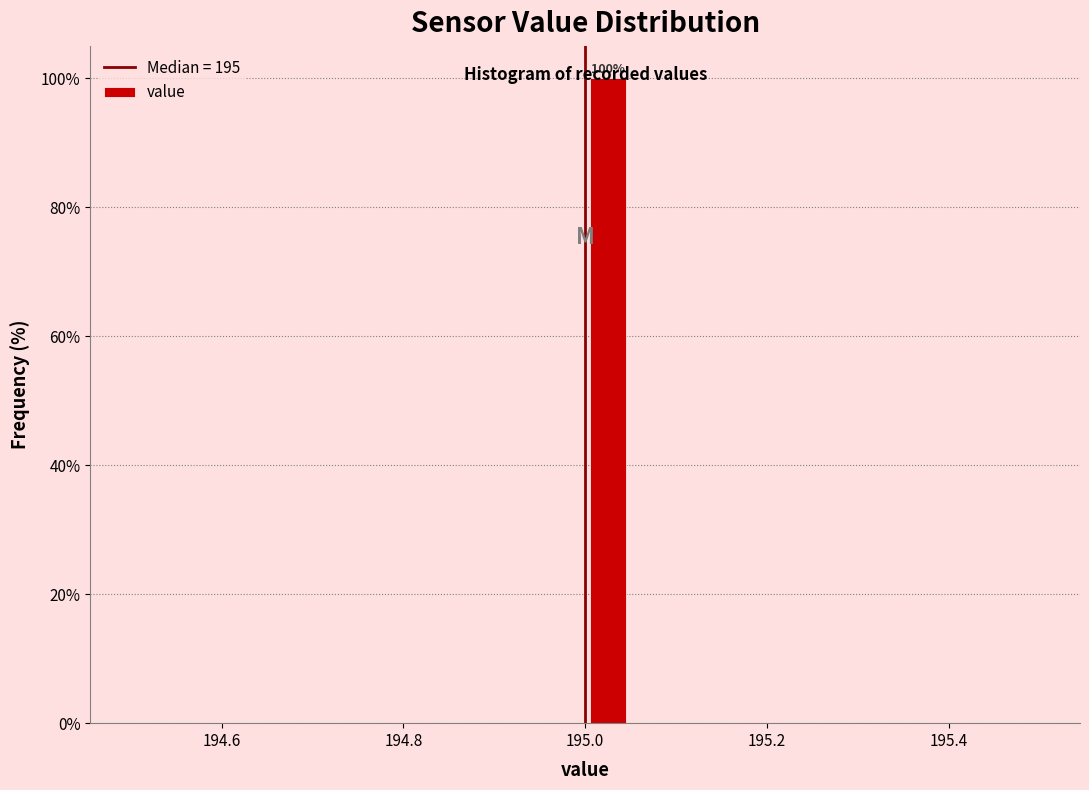

Around what value on the x-axis is the tallest bar? Give the approximate position of its centre, as read against the axis.

195.02